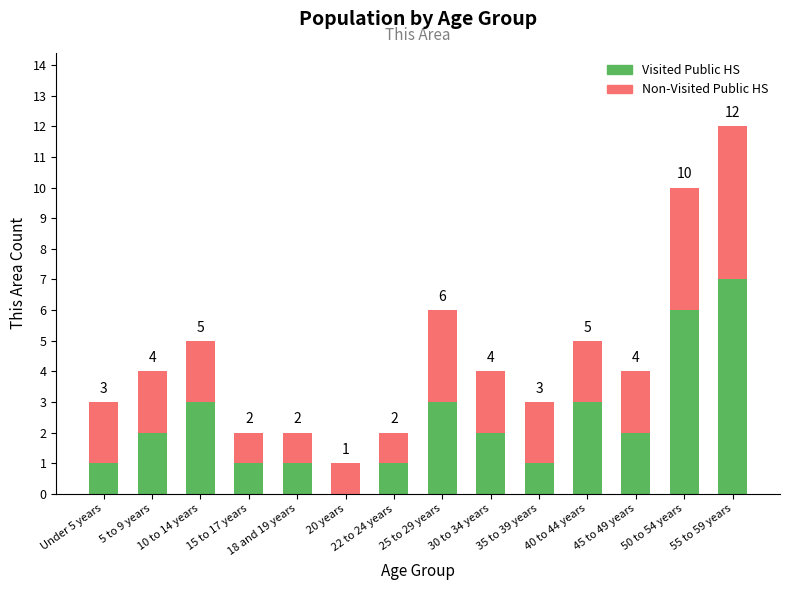

What is the highest value of the Visited Public HS series?

7